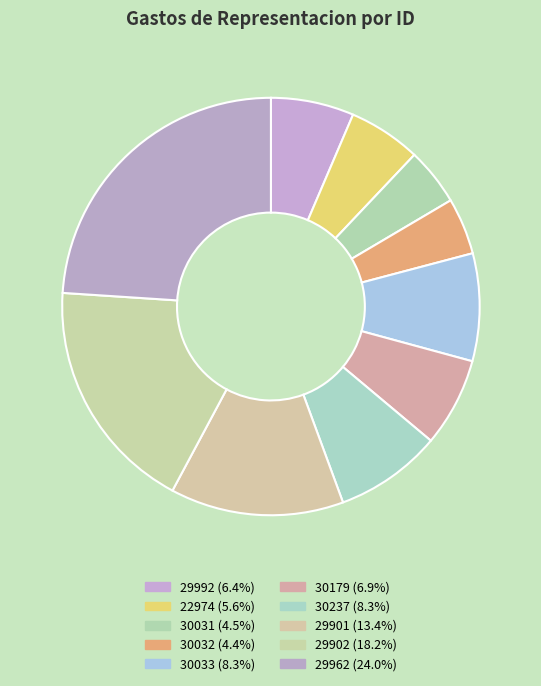

True or false: 22974 accounts for 6% of the total.

True